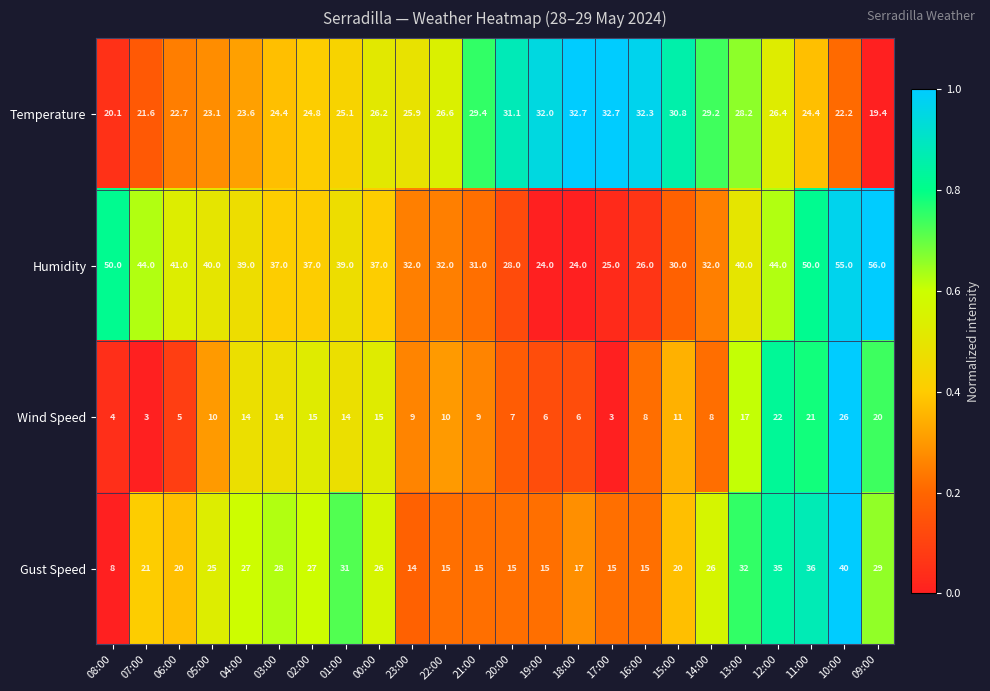

True or false: Gust Speed has a value of 11.2 at 06:00.

False